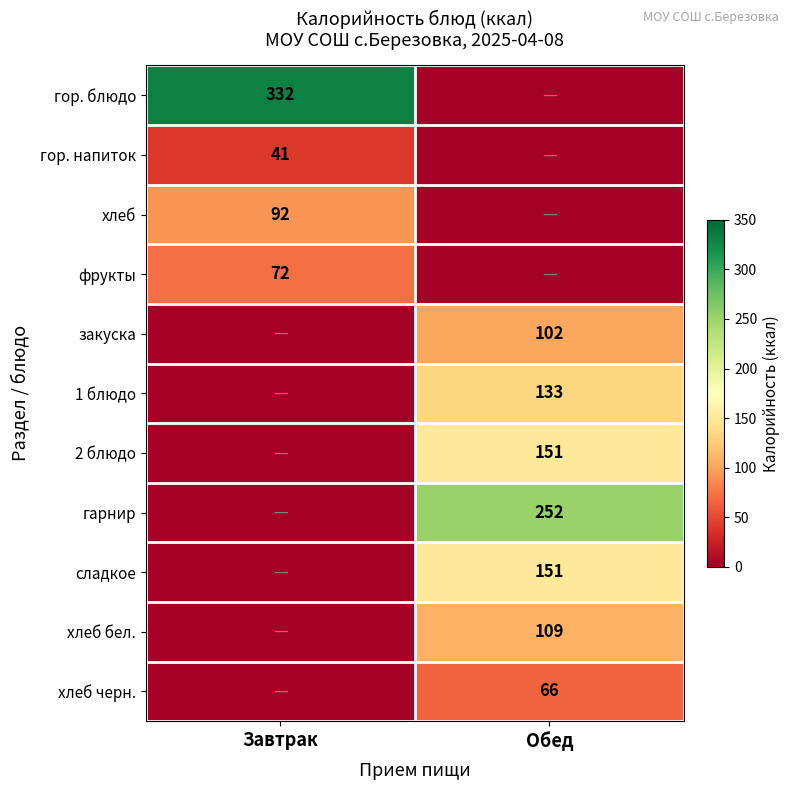

What is the difference between the highest and lowest values at Завтрак?

332